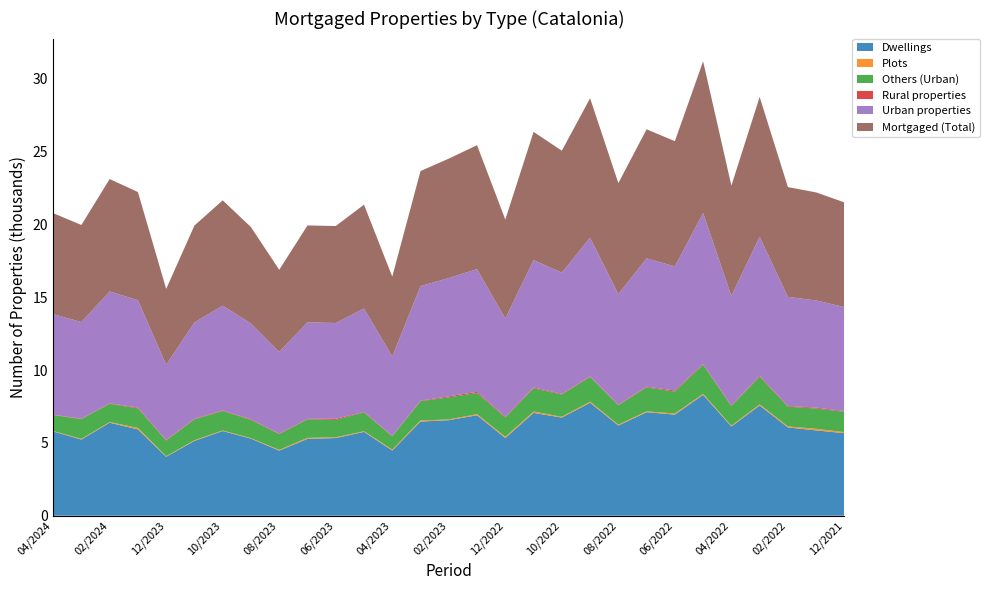

Reading right to left, what are all the values shown in this chart?

Dwellings: 5666	5860	6063	7569	6129	8298	6946	7110	6194	7760	6740	7064	5335	6900	6563	6467	4477	5759	5336	5279	4472	5291	5817	5140	4046	5927	6388	5231	5785
Plots: 74	111	71	80	55	70	76	58	60	77	54	91	84	76	51	75	66	47	50	69	50	36	39	48	39	104	46	47	32
Others (Urban): 1401	1391	1358	1901	1343	2001	1502	1651	1335	1689	1533	1595	1328	1453	1515	1324	910	1292	1194	1273	1084	1254	1341	1430	1079	1344	1254	1360	1092
Rural properties: 47	59	47	56	43	51	76	41	38	46	44	56	50	80	69	37	31	34	78	36	36	40	35	38	42	52	30	27	27
Urban properties: 7141	7362	7492	9550	7527	10369	8524	8819	7589	9526	8327	8750	6747	8429	8129	7866	5453	7098	6580	6621	5606	6581	7197	6618	5164	7375	7688	6638	6909
Mortgaged (Total): 7188	7421	7539	9606	7570	10420	8600	8860	7627	9572	8371	8806	6797	8509	8198	7903	5484	7132	6658	6657	5642	6621	7232	6656	5206	7427	7718	6665	6936